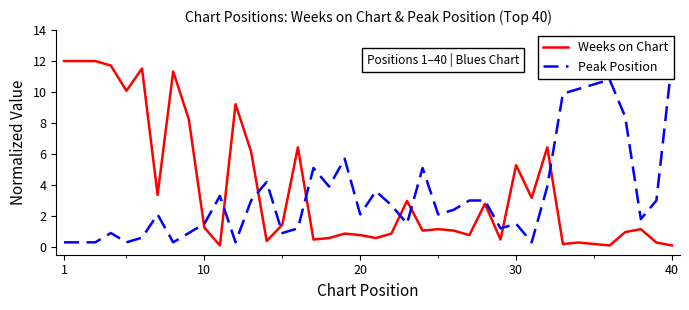

What is the greatest value displayed?

12.0